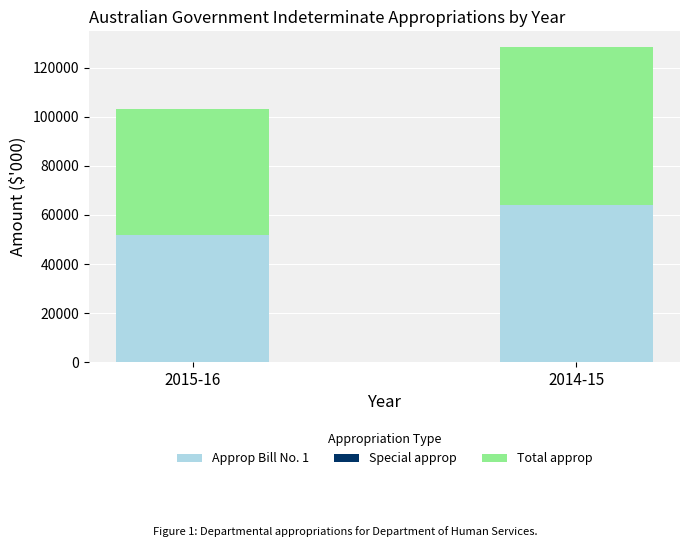

At which label is Approp Bill No. 1 closest to 57906?

2015-16